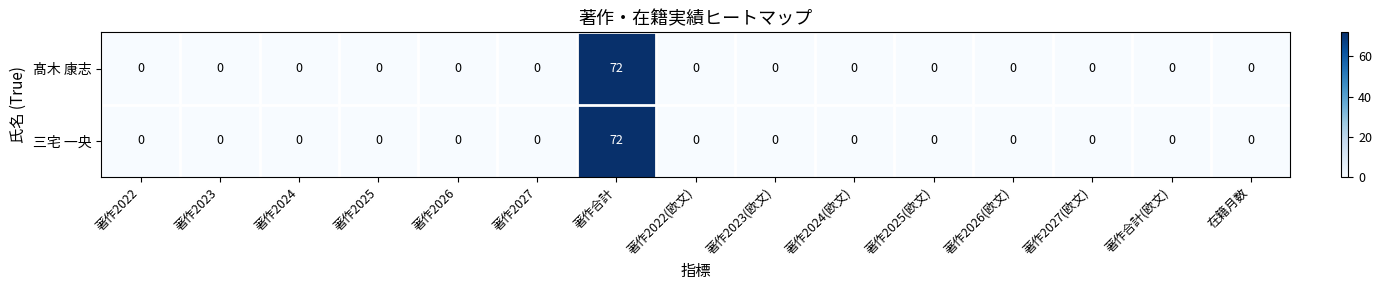

Which label corresponds to the largest value in the chart?

著作合計